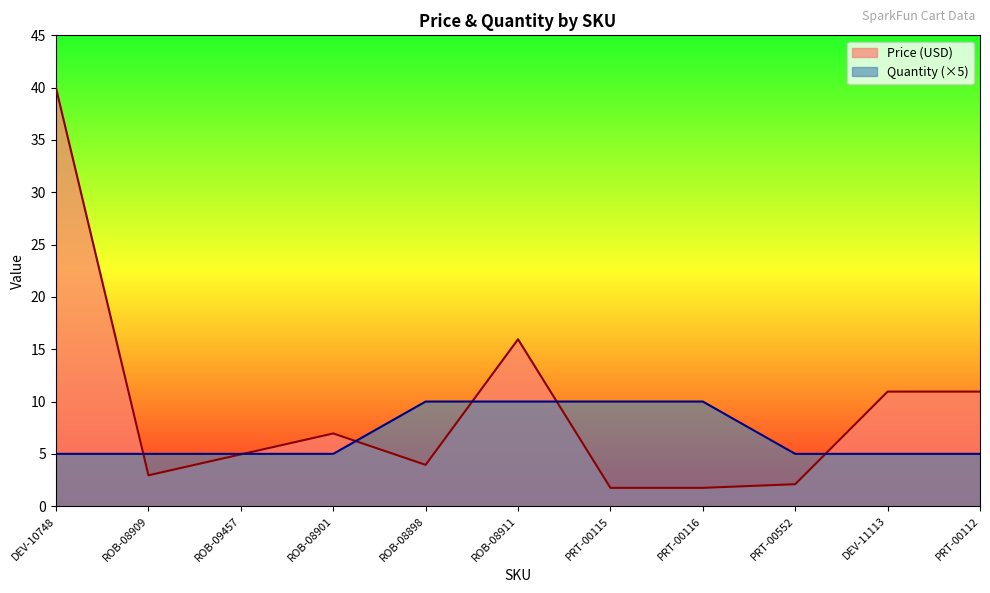

The value of Quantity at PRT-00552 is 8.9. True or false?

False